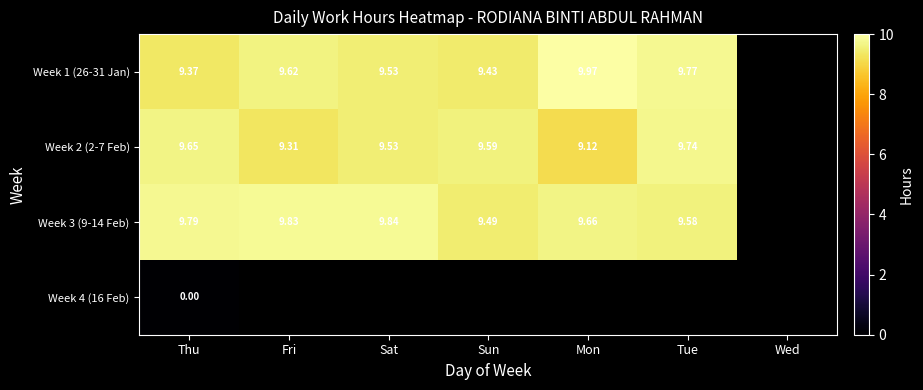

Is the value of Week 1 (26-31 Jan) at Tue greater than the value of Week 2 (2-7 Feb) at Thu?

Yes